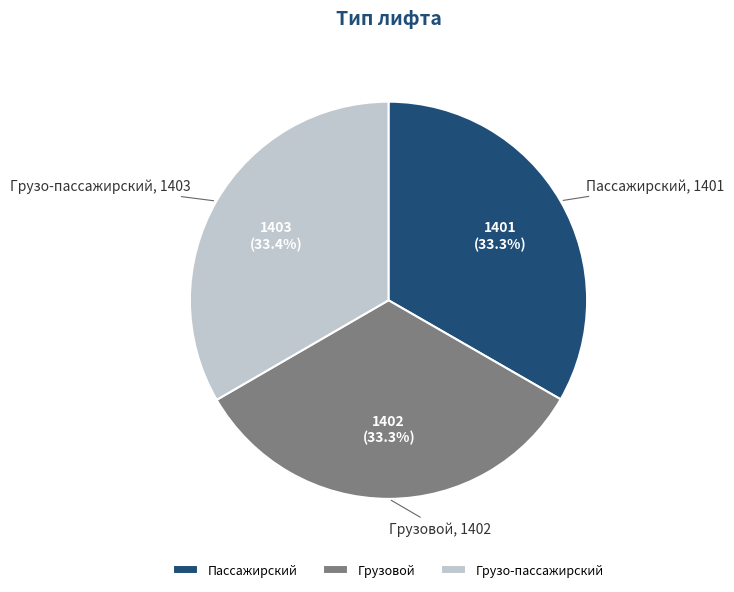

How many segments does this pie chart have?

3